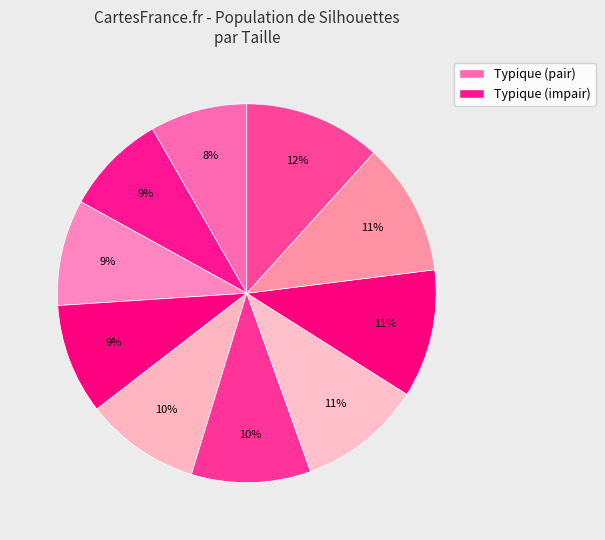

Count the number of slices in the pie.

10